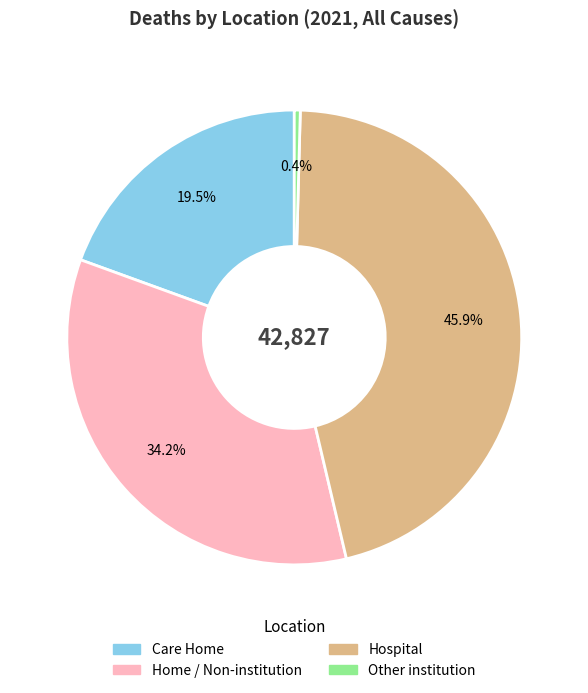

What is the ratio of the value at Care Home to the value at Home / Non-institution?

0.6